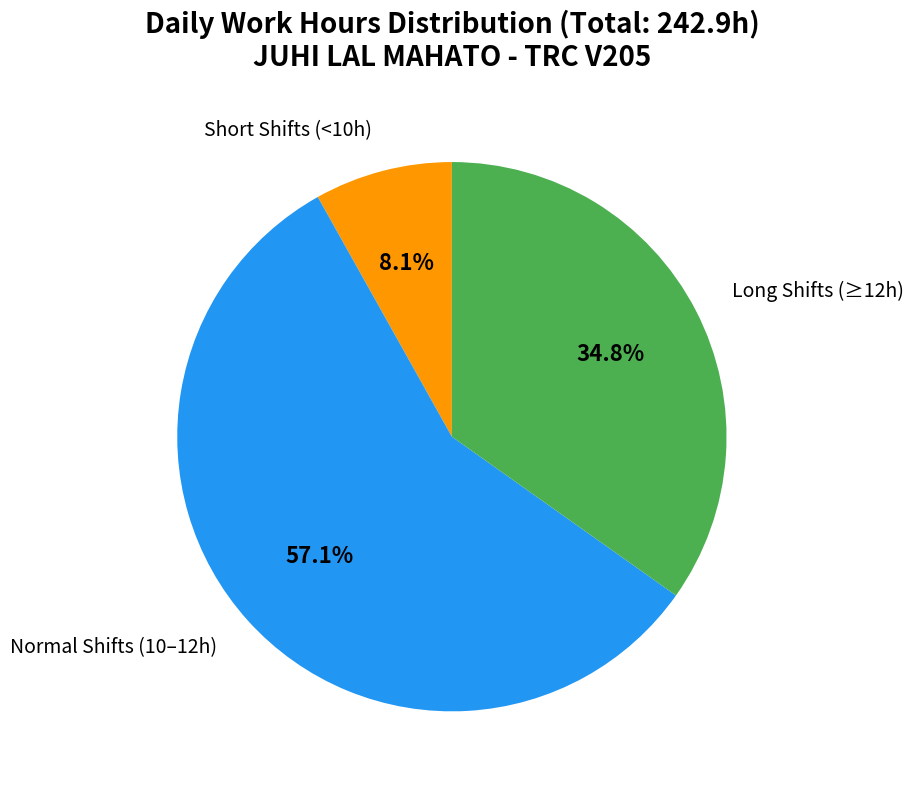

Is there any slice that represents more than half of the pie?

Yes